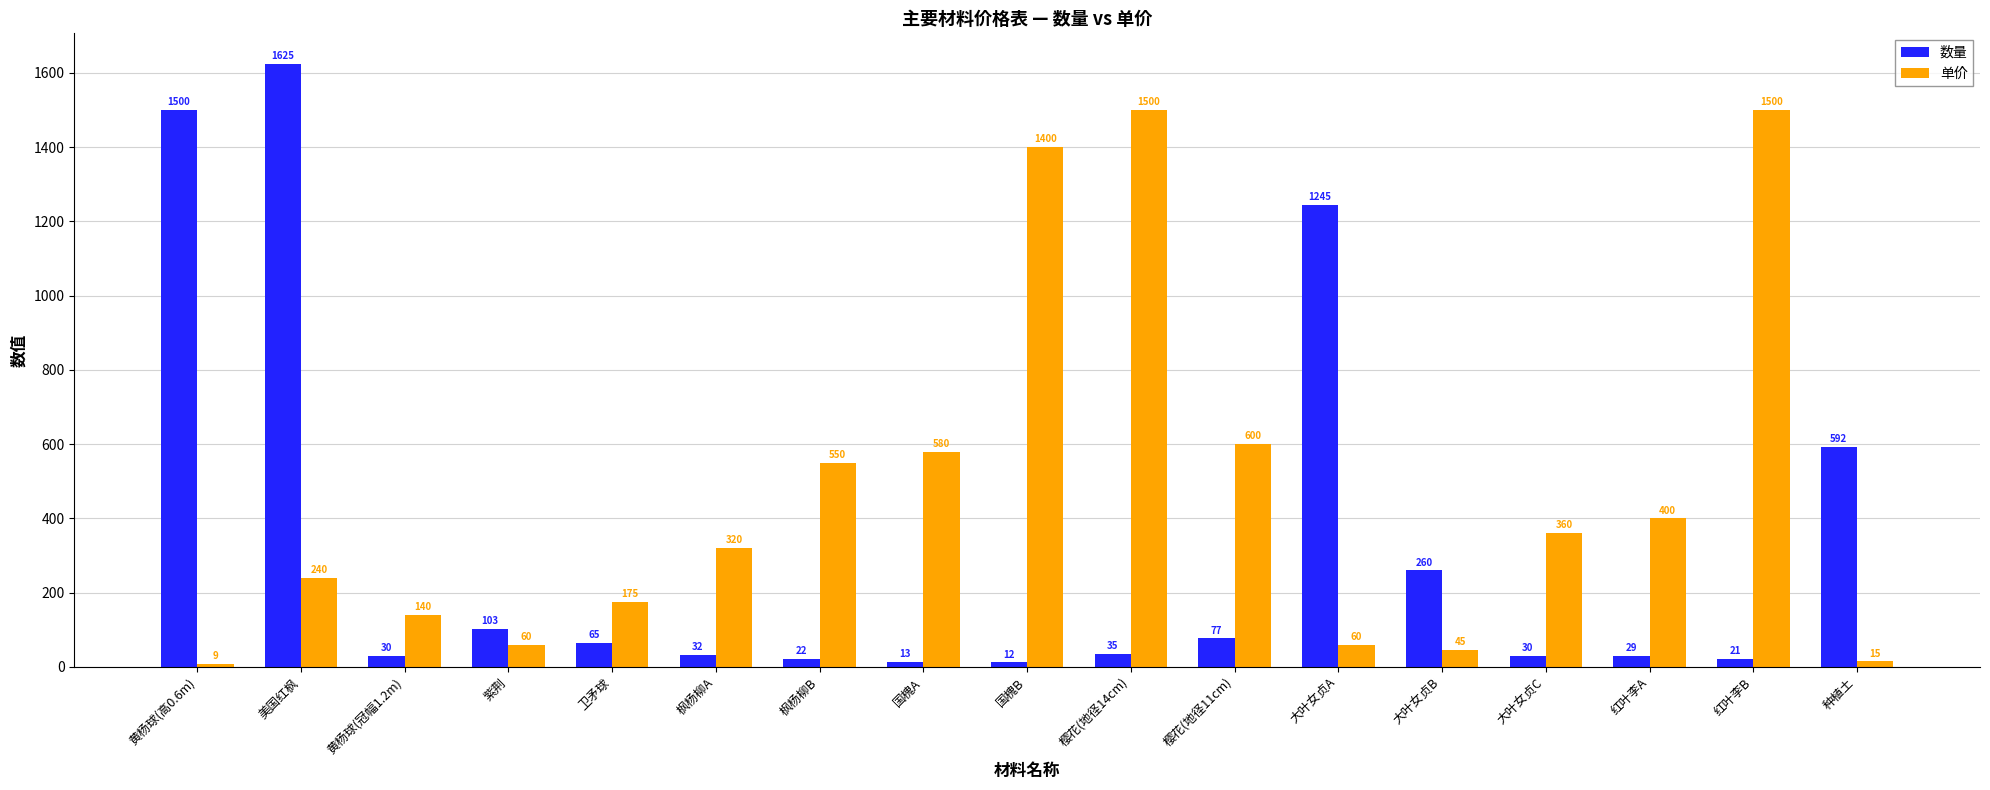

True or false: 数量 has a value of 30 at 大叶女贞C.

True